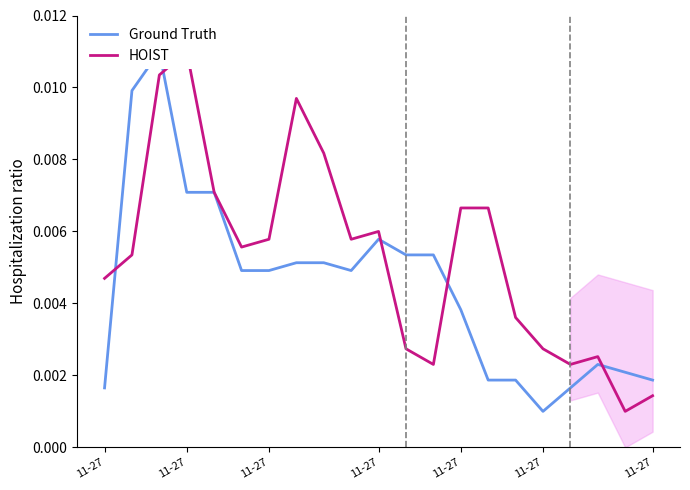

Rank the series at 11-27 from highest to lowest value.

HOIST, Ground Truth